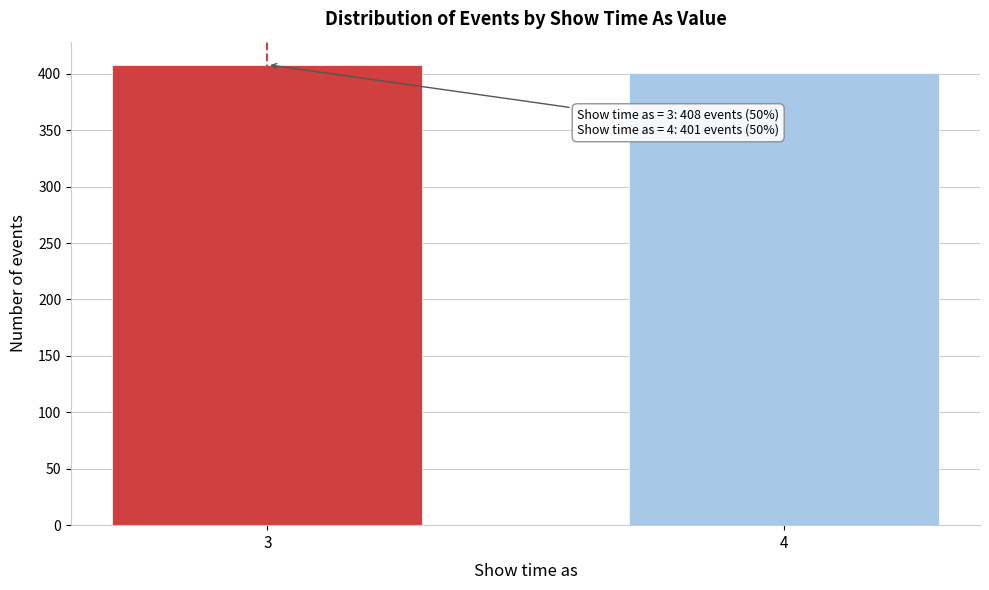

Reading left to right, what are all the values shown in this chart?

3=408	4=401